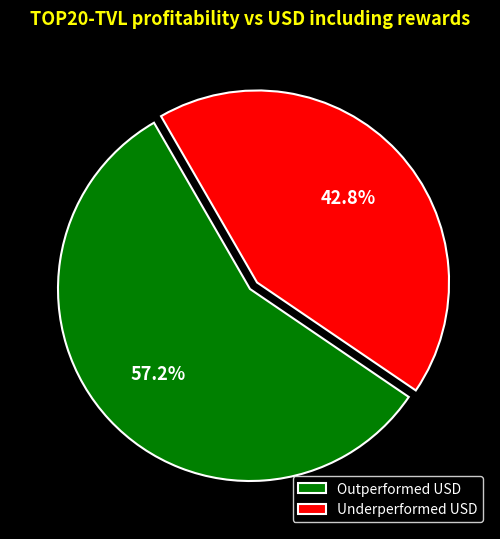

To the nearest percent, what is the difference between the largest and smallest slice percentages?

14%